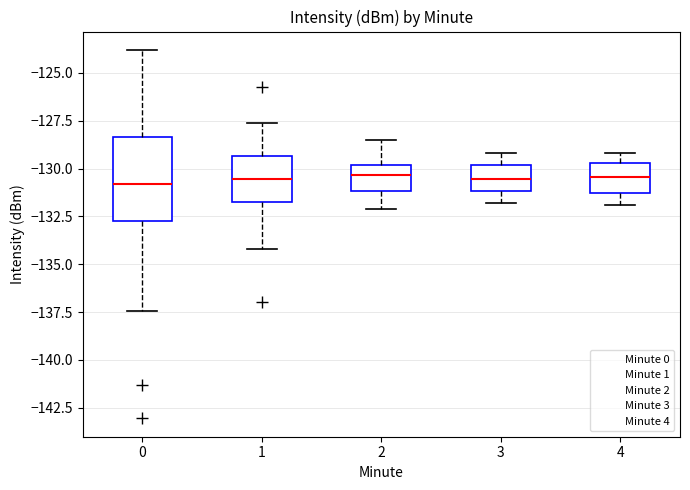

Reading left to right, read every box against the y-axis: the position of its median line, the range the box covers, and the ends of its whiskers. The values are not printed on the chart, so give them approximately, as read against the axis.

0: median -131.0, box -132.5 to -128.5, whiskers -137.5 to -124.0
1: median -130.5, box -131.5 to -129.5, whiskers -134.0 to -127.5
2: median -130.5, box -131.0 to -130.0, whiskers -132.0 to -128.5
3: median -130.5, box -131.0 to -130.0, whiskers -132.0 to -129.0
4: median -130.5, box -131.5 to -129.5, whiskers -132.0 to -129.0